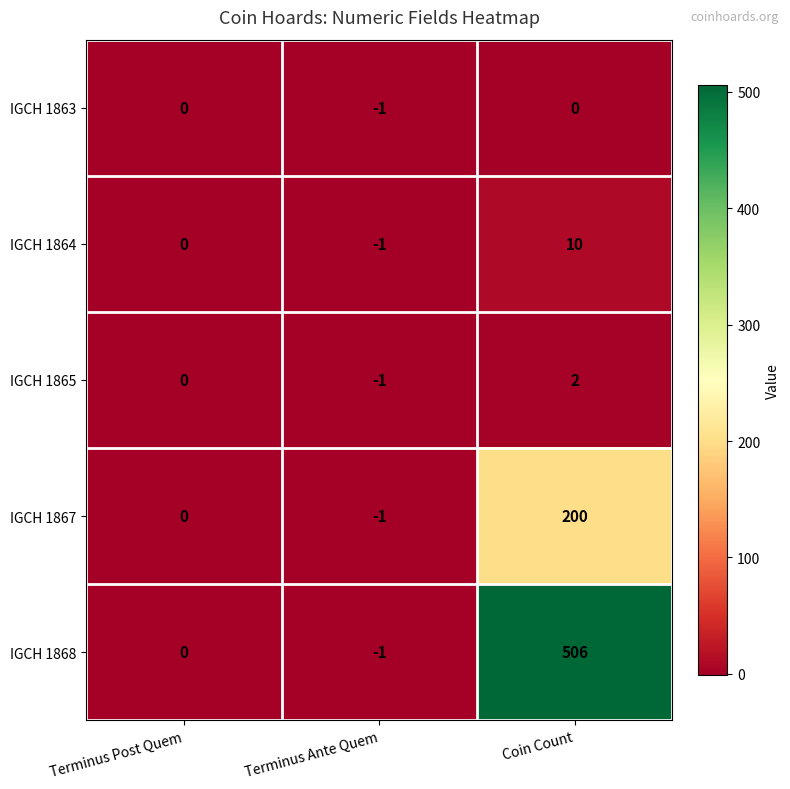

How many distinct data groups are displayed?

5